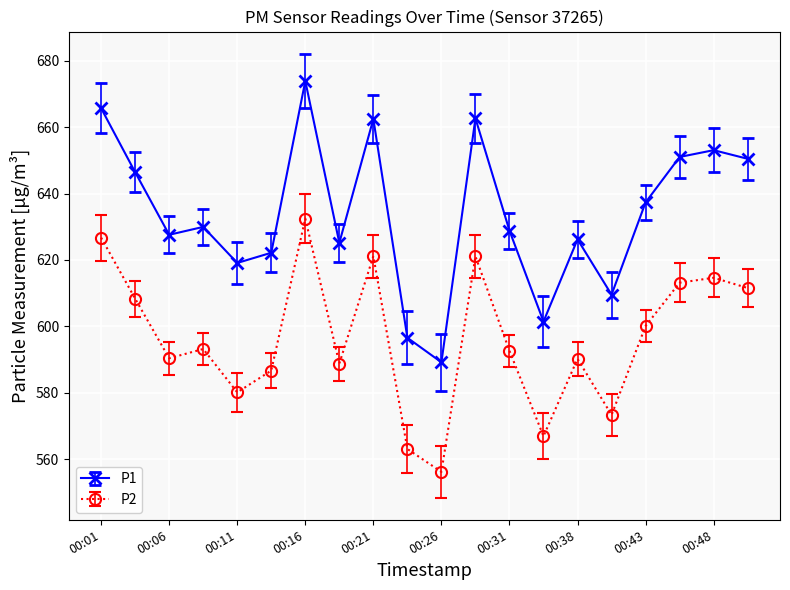

What is the difference between the maximum and minimum values in the P2 series?

76.3